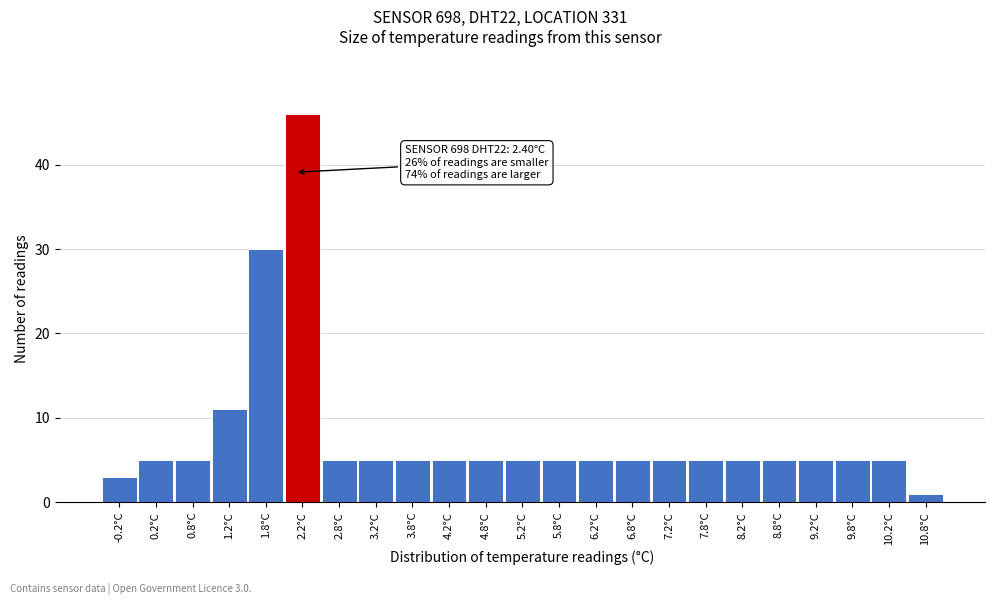

Reading left to right, what are all the values shown in this chart?

-0.2°C=3	0.2°C=5	0.8°C=5	1.2°C=11	1.8°C=30	2.2°C=46	2.8°C=5	3.2°C=5	3.8°C=5	4.2°C=5	4.8°C=5	5.2°C=5	5.8°C=5	6.2°C=5	6.8°C=5	7.2°C=5	7.8°C=5	8.2°C=5	8.8°C=5	9.2°C=5	9.8°C=5	10.2°C=5	10.8°C=1